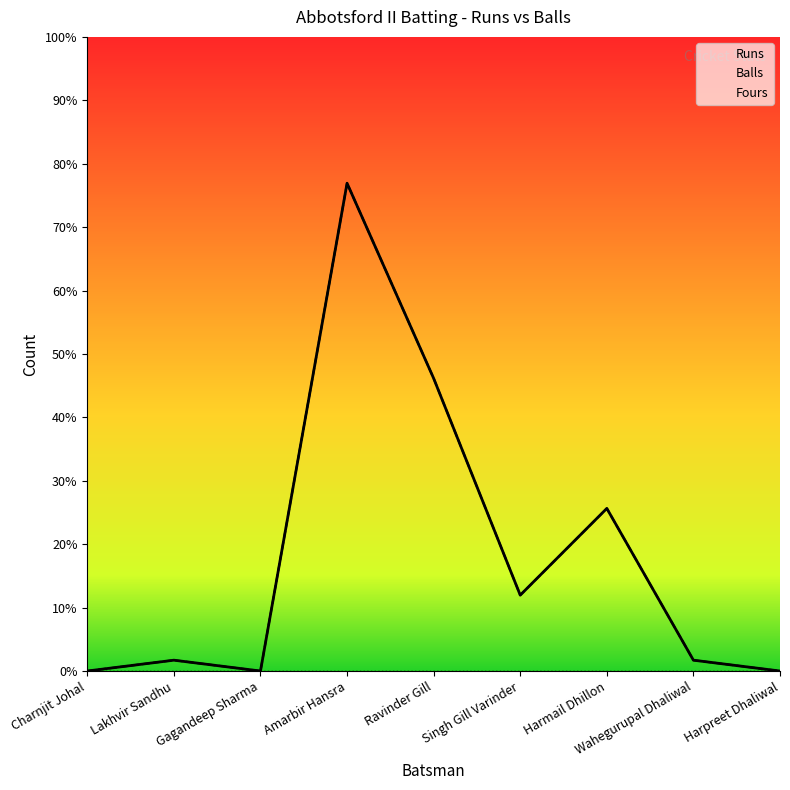

Reading left to right, what are all the values shown in this chart?

Runs: Charnjit Johal=0	Lakhvir Sandhu=2	Gagandeep Sharma=0	Amarbir Hansra=90	Ravinder Gill=54	Singh Gill Varinder=14	Harmail Dhillon=30	Wahegurupal Dhaliwal=2	Harpreet Dhaliwal=0
Balls: Charnjit Johal=0	Lakhvir Sandhu=2	Gagandeep Sharma=0	Amarbir Hansra=90	Ravinder Gill=54	Singh Gill Varinder=14	Harmail Dhillon=30	Wahegurupal Dhaliwal=2	Harpreet Dhaliwal=0
Fours: Charnjit Johal=0	Lakhvir Sandhu=0	Gagandeep Sharma=0	Amarbir Hansra=0	Ravinder Gill=0	Singh Gill Varinder=0	Harmail Dhillon=0	Wahegurupal Dhaliwal=0	Harpreet Dhaliwal=0